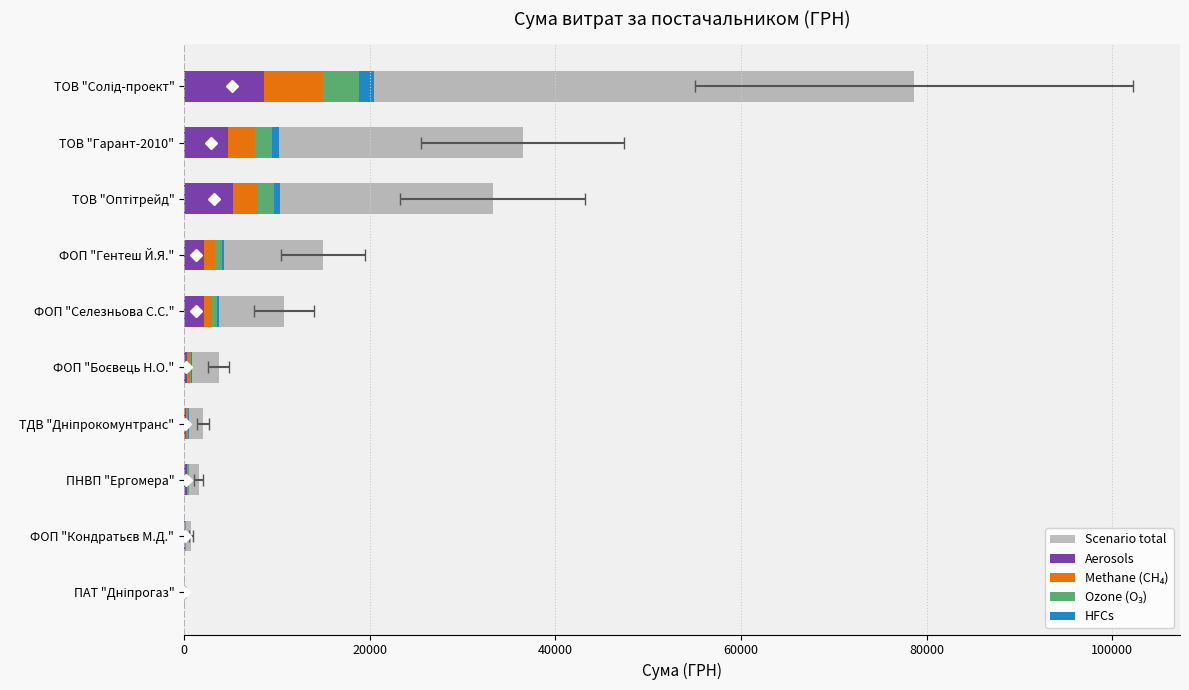

True or false: Methane (CH₄) has a value of 3794.7 at ТОВ "Оптітрейд".

False